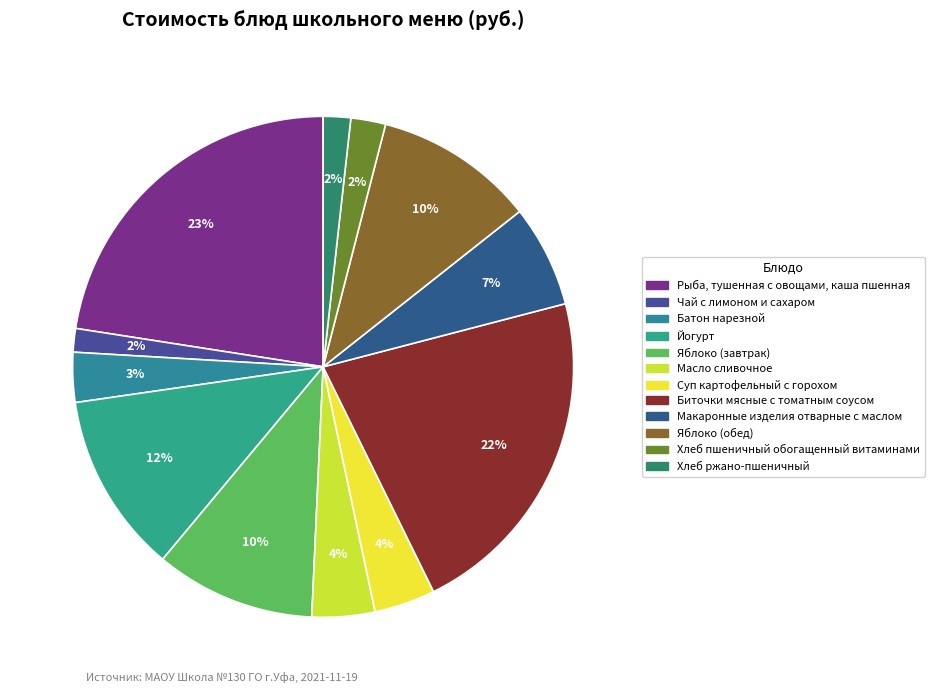

Between Яблоко (завтрак) and Масло сливочное, which is larger?

Яблоко (завтрак)